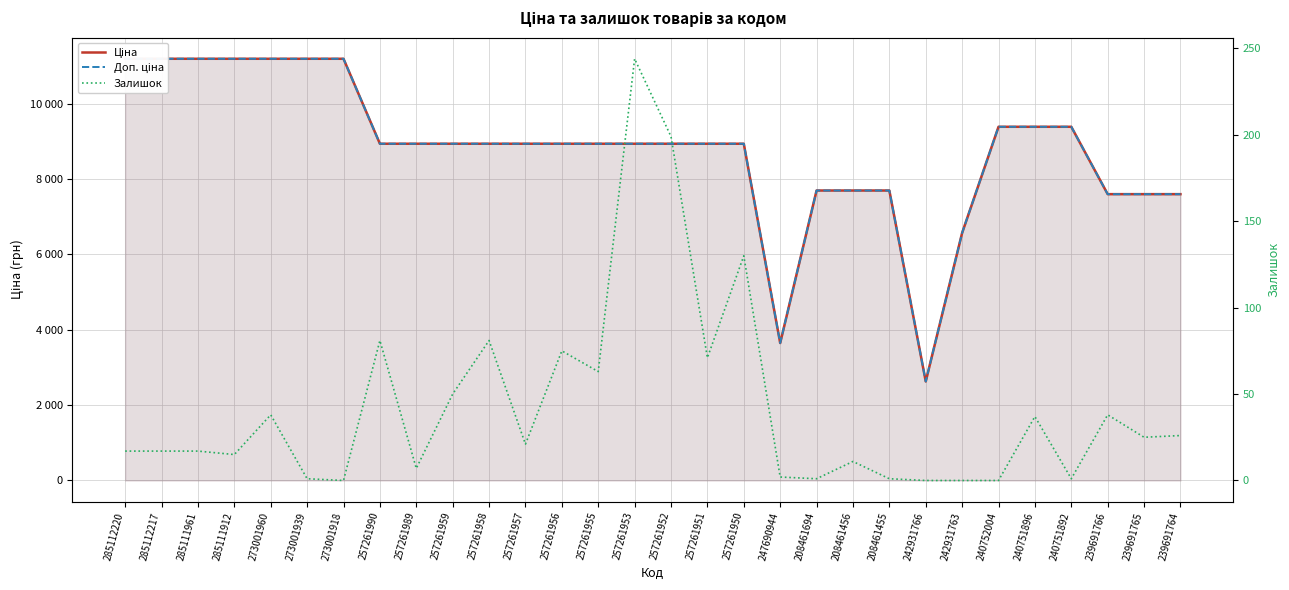

Between 273001939 and 242931766, which series saw the biggest shift?

Ціна